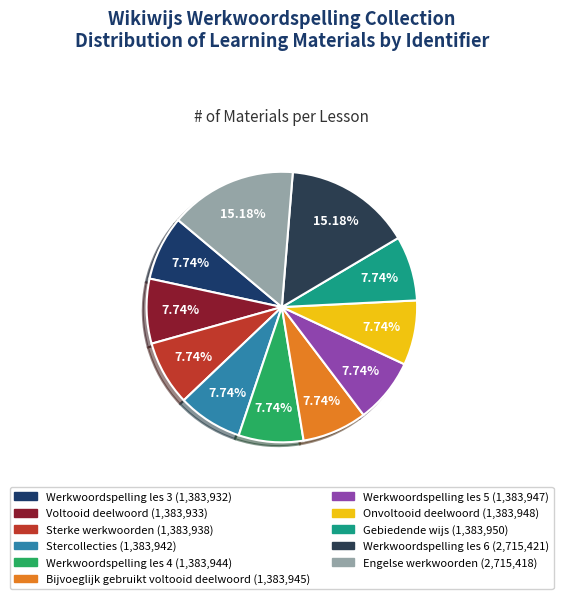

Which slice is the largest?

Werkwoordspelling les 6